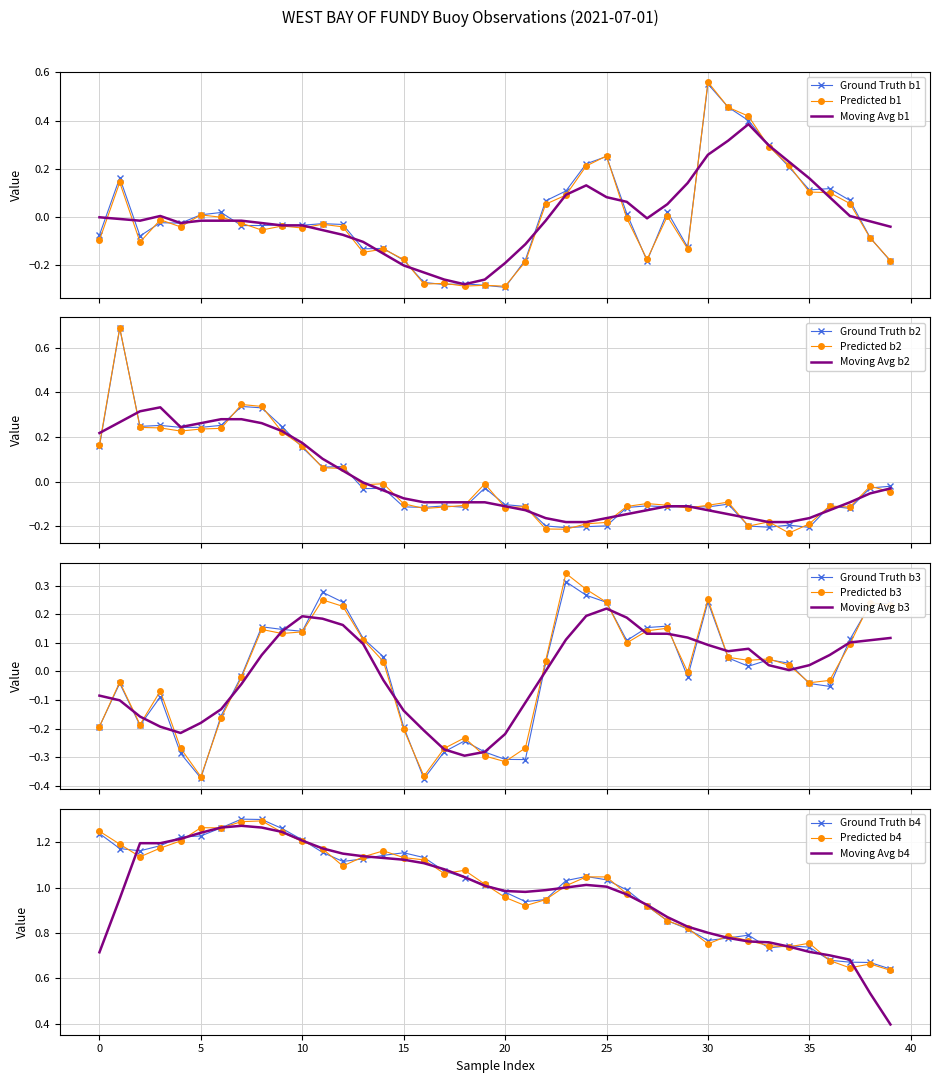

What is the total value across all series at 22?

0.8